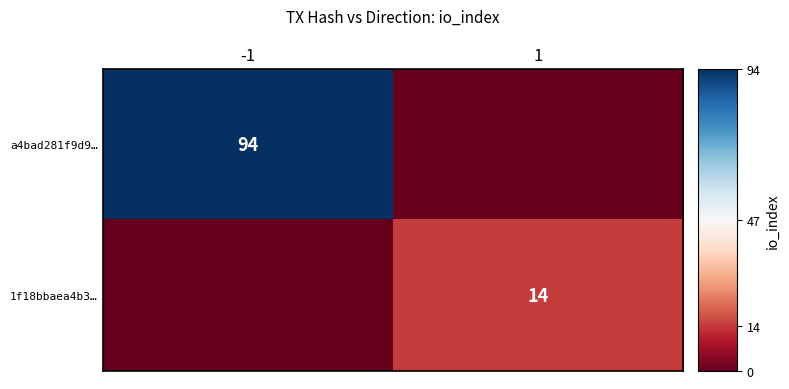

The 1f18bbaea4b3… series shows 14 at 1. True or false?

True